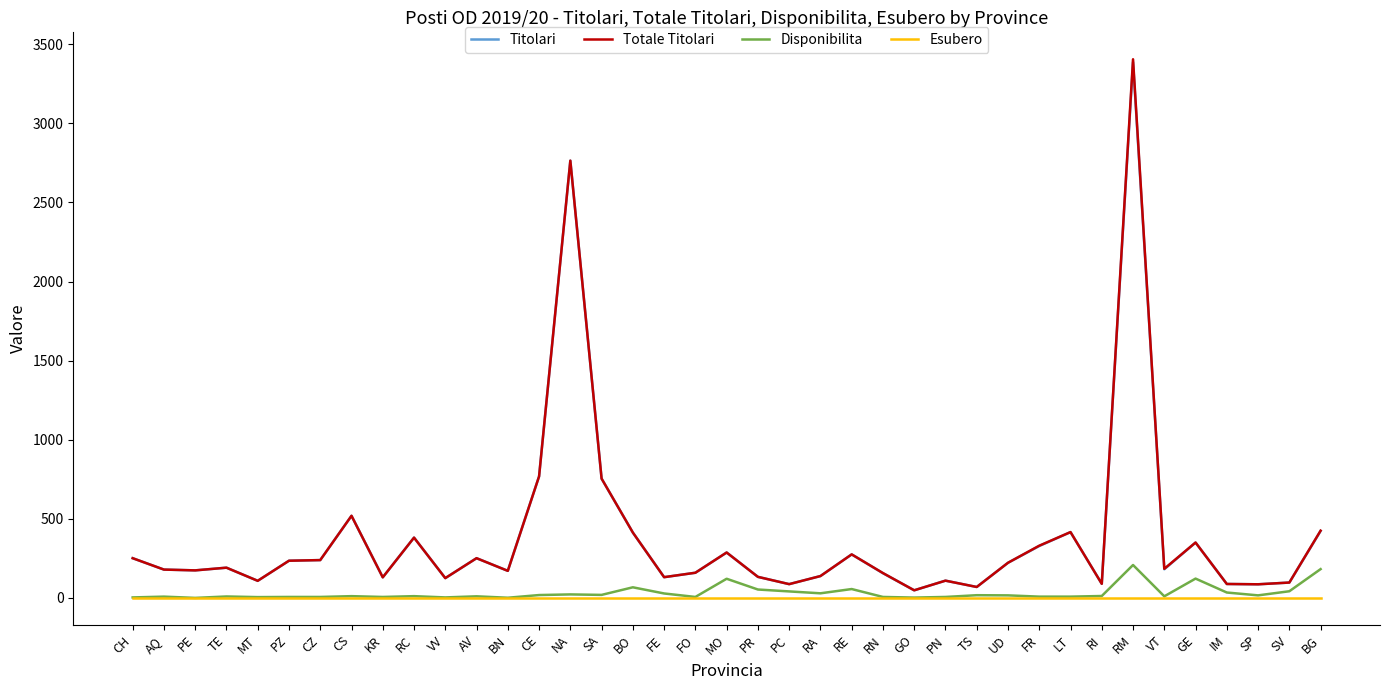

What is the highest value of the Titolari series?

3387